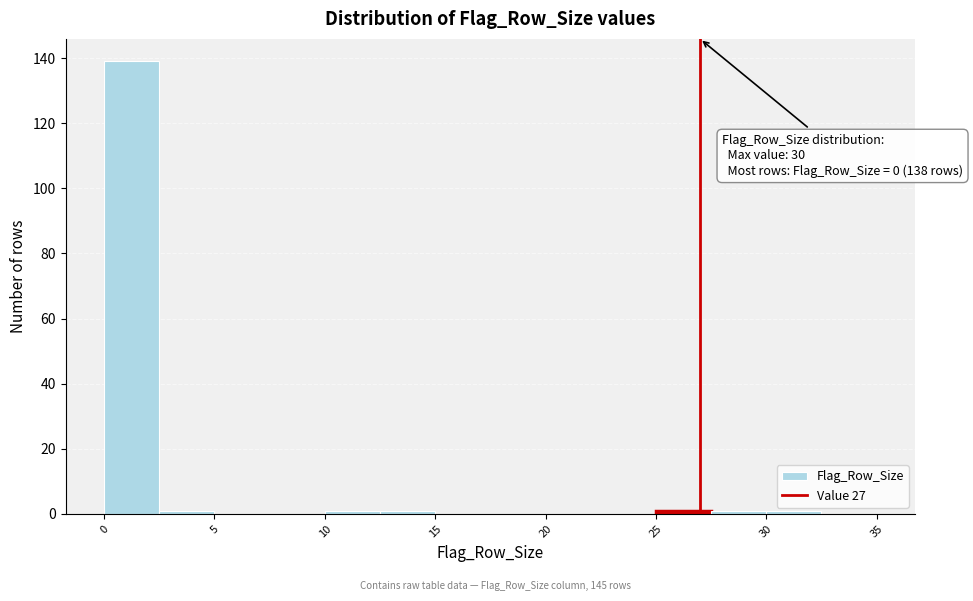

Which range on the x-axis has the tallest bar?

0.0 to 2.5